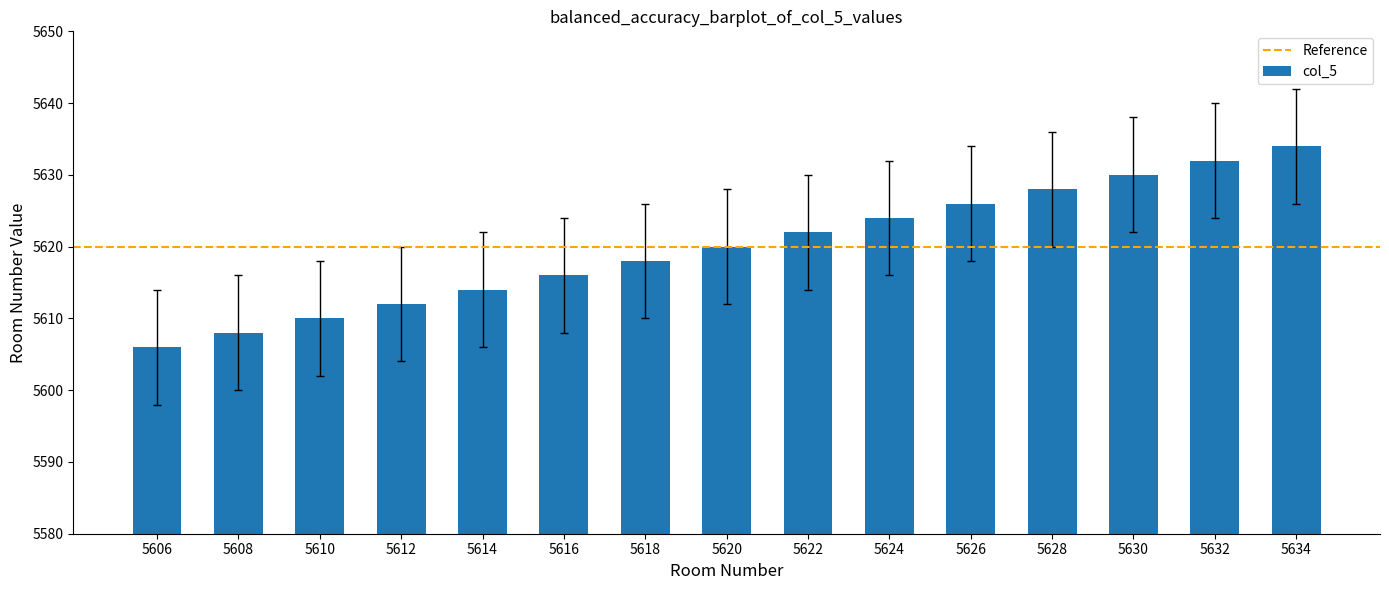

Is it true that the value at 5622 is 2297?

False